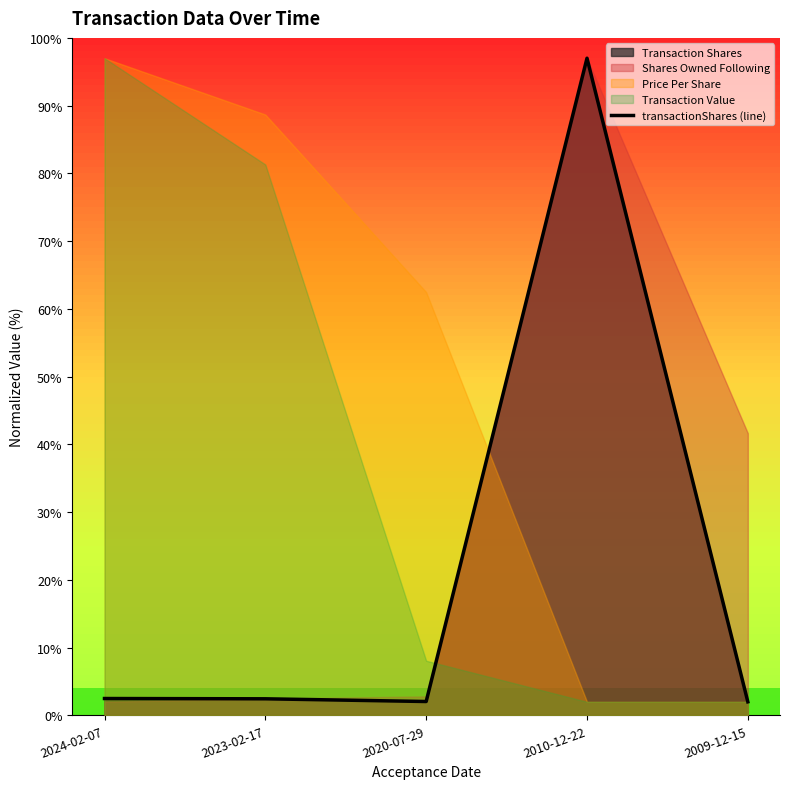

What is the difference between the second highest and second lowest values?

0.4